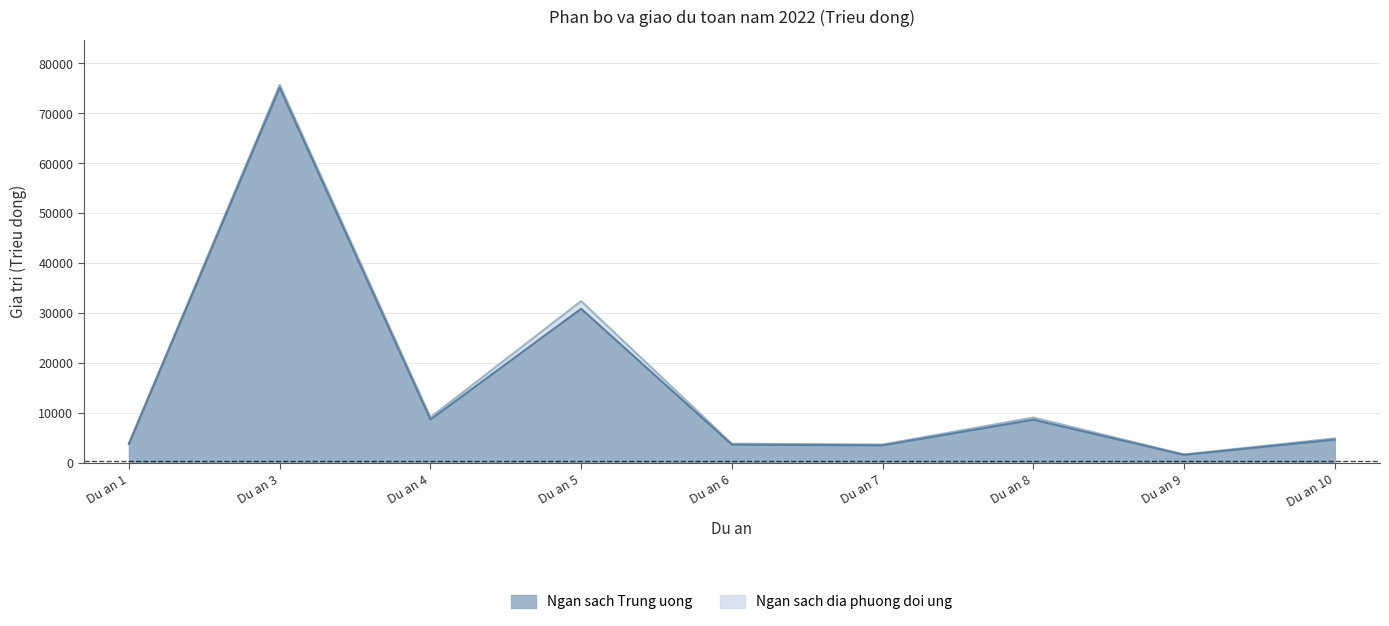

How many interior local valleys (lower than both neighbors) does the data have?

3